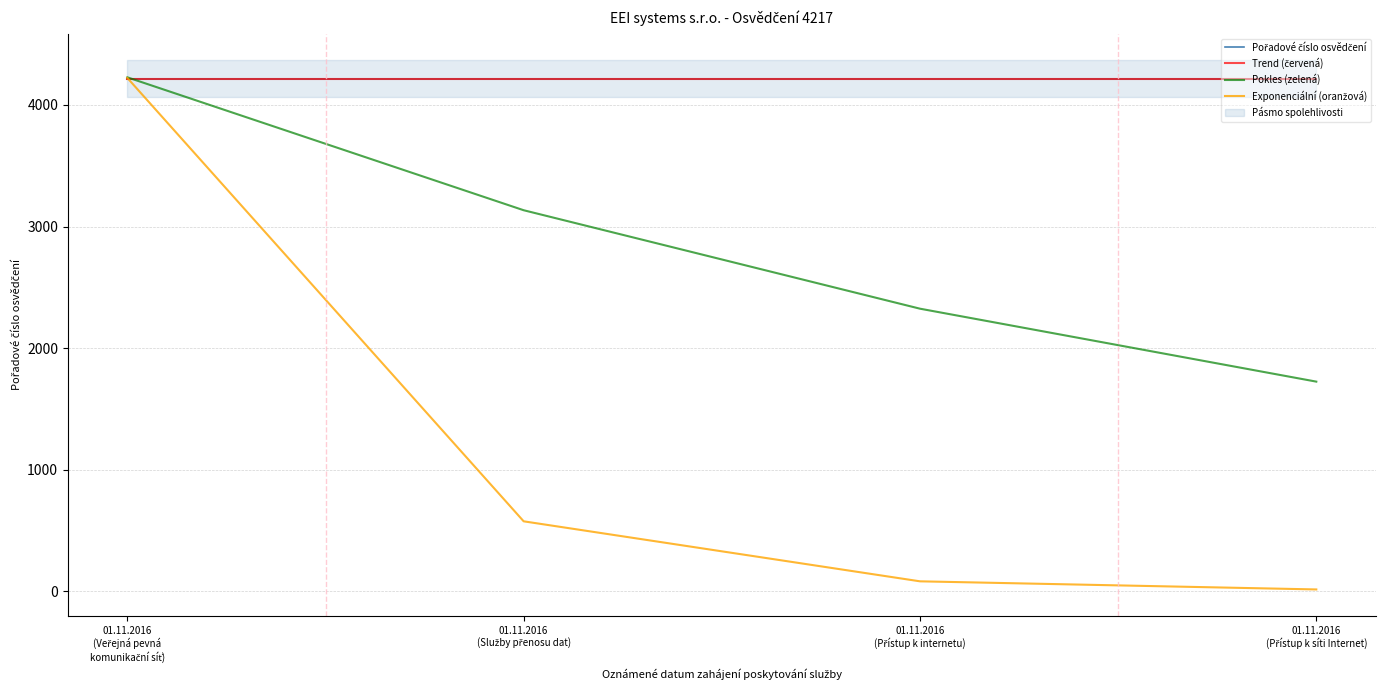

Reading right to left, extract all data points from this chart.

Pořadové číslo osvědčení: 01.11.2016
(Přístup k síti Internet)=4217.0	01.11.2016
(Přístup k internetu)=4217.0	01.11.2016
(Služby přenosu dat)=4217.0	01.11.2016
(Veřejná pevná
komunikační síť)=4217.0
Trend (červená): 01.11.2016
(Přístup k síti Internet)=4217.0	01.11.2016
(Přístup k internetu)=4217.0	01.11.2016
(Služby přenosu dat)=4217.0	01.11.2016
(Veřejná pevná
komunikační síť)=4217.0
Pokles (zelená): 01.11.2016
(Přístup k síti Internet)=1724.5	01.11.2016
(Přístup k internetu)=2324.3	01.11.2016
(Služby přenosu dat)=3134.0	01.11.2016
(Veřejná pevná
komunikační síť)=4227.0
Exponenciální (oranžová): 01.11.2016
(Přístup k síti Internet)=15.5	01.11.2016
(Přístup k internetu)=82.2	01.11.2016
(Služby přenosu dat)=575.7	01.11.2016
(Veřejná pevná
komunikační síť)=4222.0